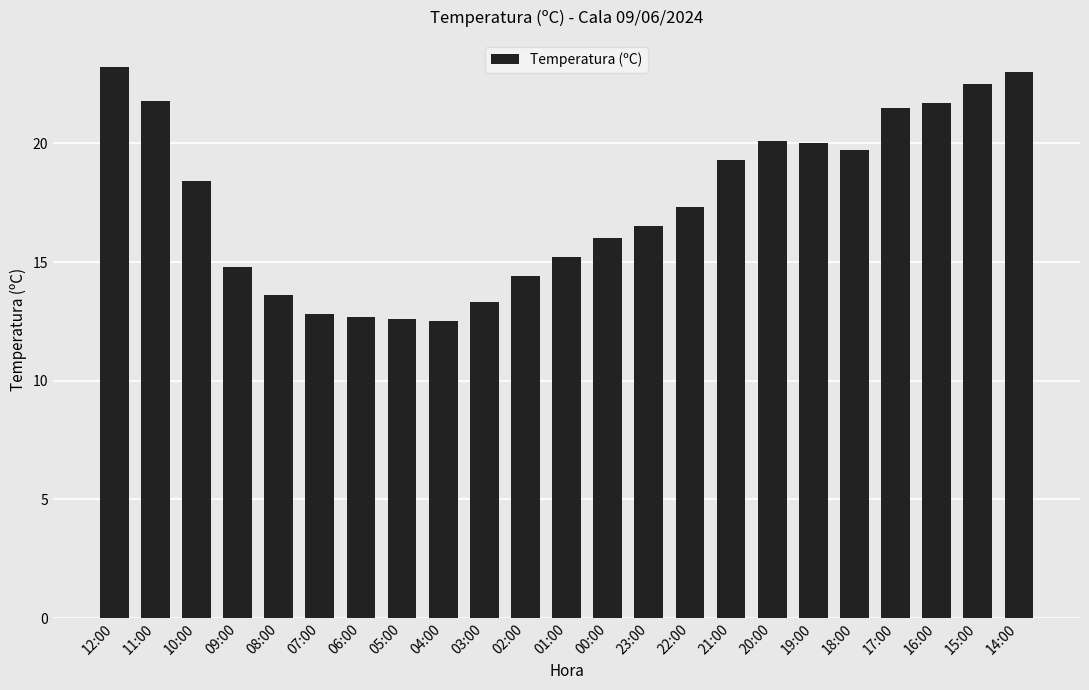

Count the number of values greater than 17.

12